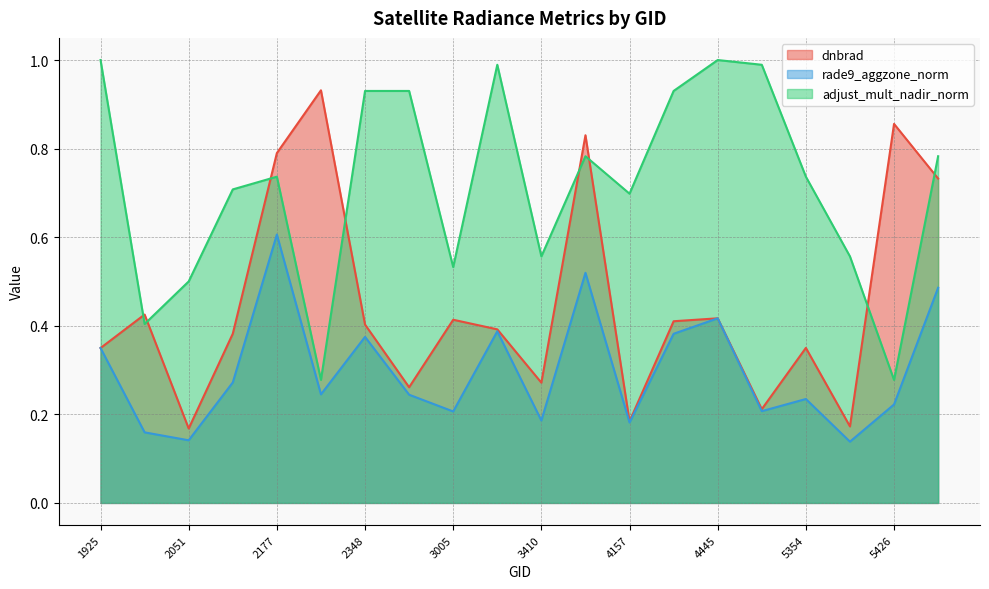

What is the difference between the dnbrad values at 2249 and 2051?

0.8